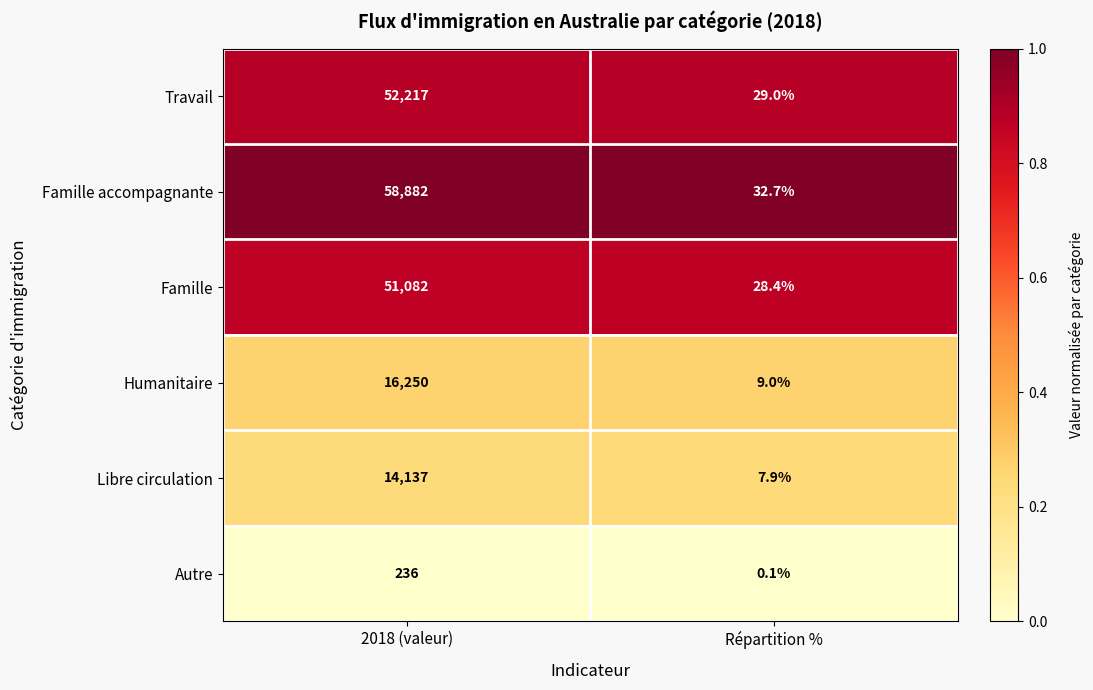

Which series has the largest total across all categories?

Famille accompagnante